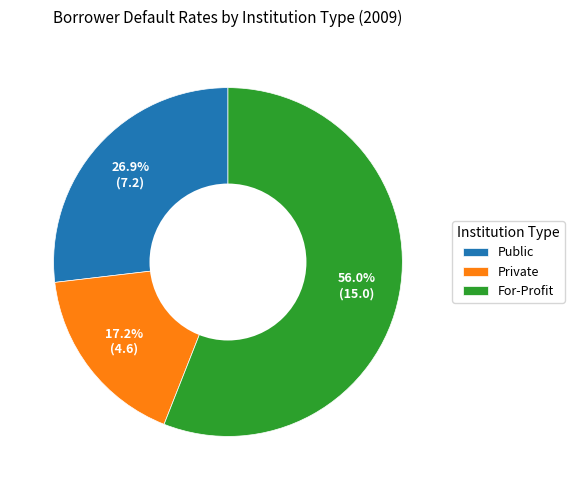

Does For-Profit account for over 50% of the chart?

Yes